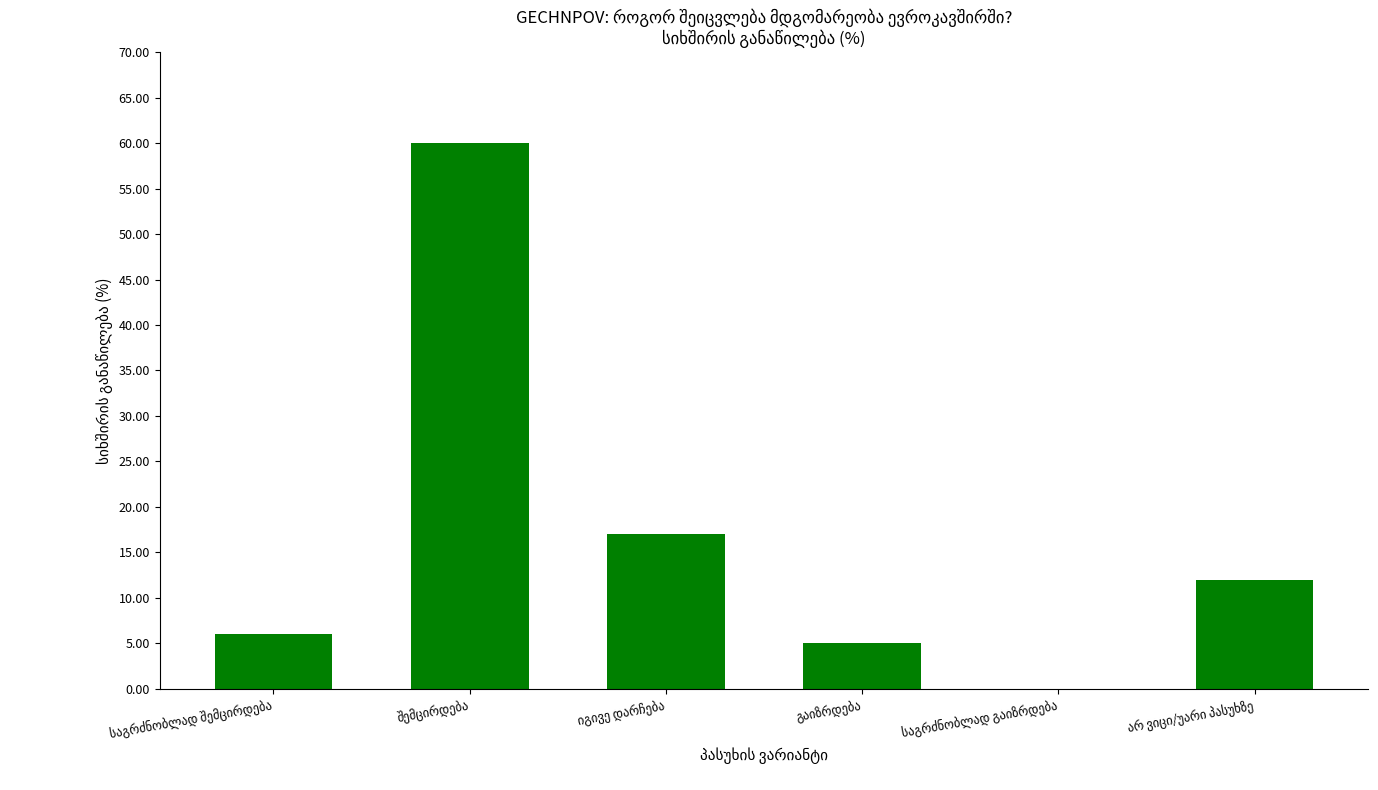

What is the sum of all values?

100